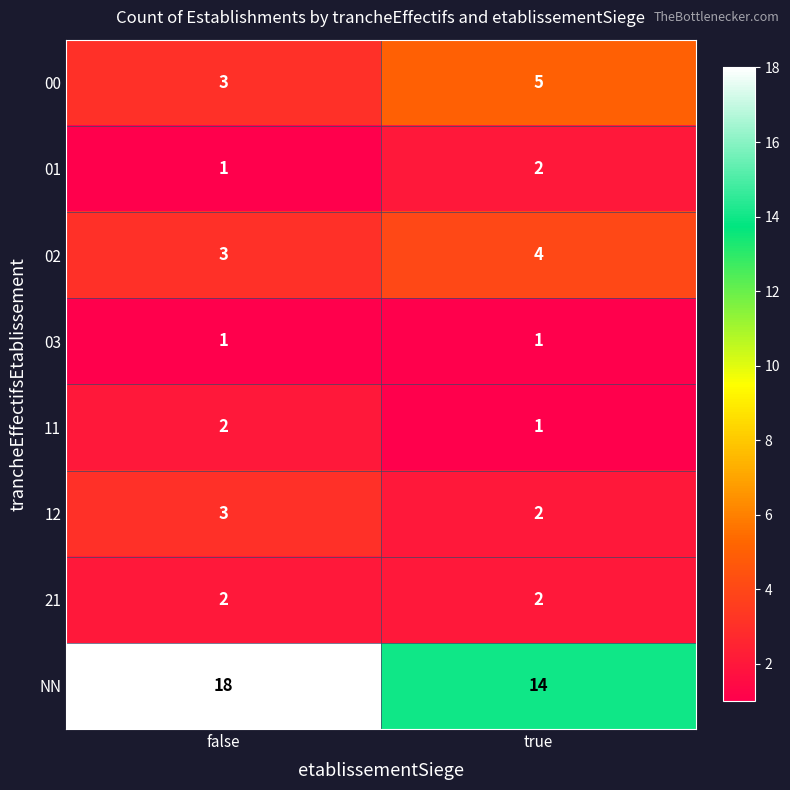

Rank the categories by NN value from highest to lowest.

false, true